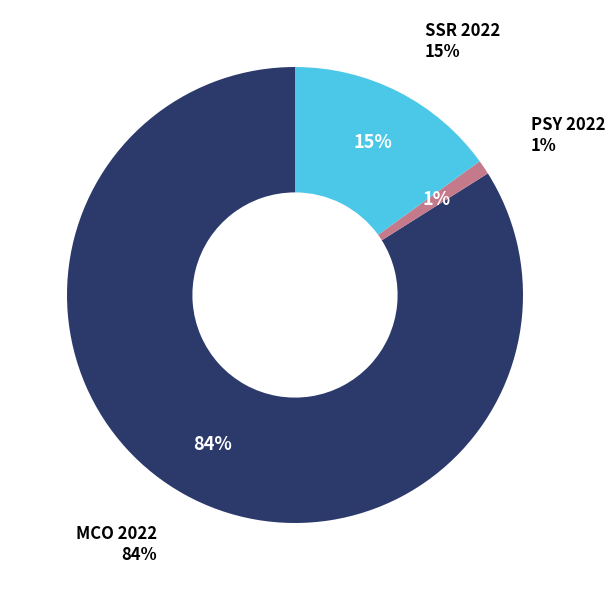

Does PSY 2021 account for over 50% of the chart?

No